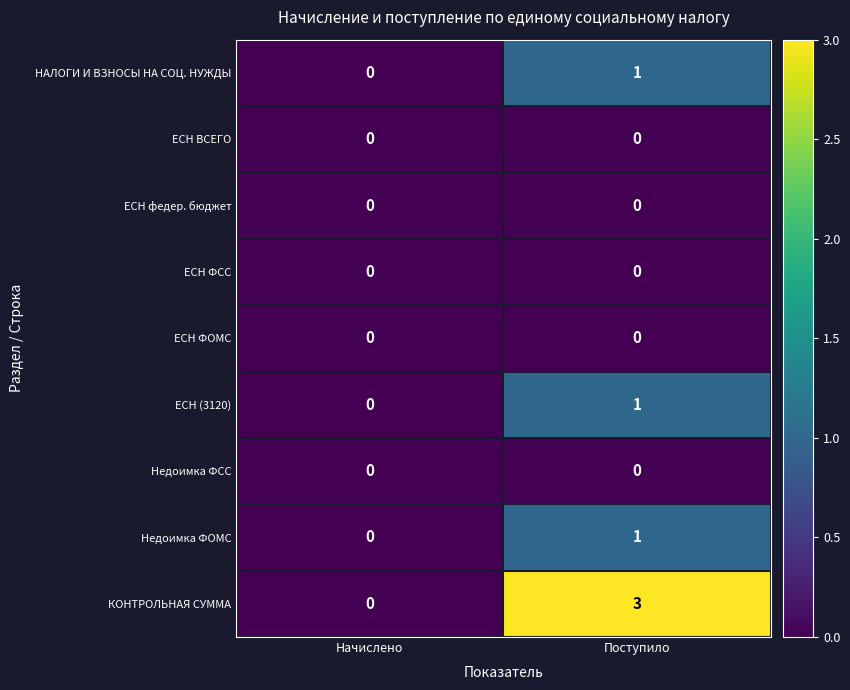

Reading right to left, what are all the values shown in this chart?

НАЛОГИ И ВЗНОСЫ НА СОЦ. НУЖДЫ: 1	0
ЕСН ВСЕГО: 0	0
ЕСН федер. бюджет: 0	0
ЕСН ФСС: 0	0
ЕСН ФОМС: 0	0
ЕСН (3120): 1	0
Недоимка ФСС: 0	0
Недоимка ФОМС: 1	0
КОНТРОЛЬНАЯ СУММА: 3	0